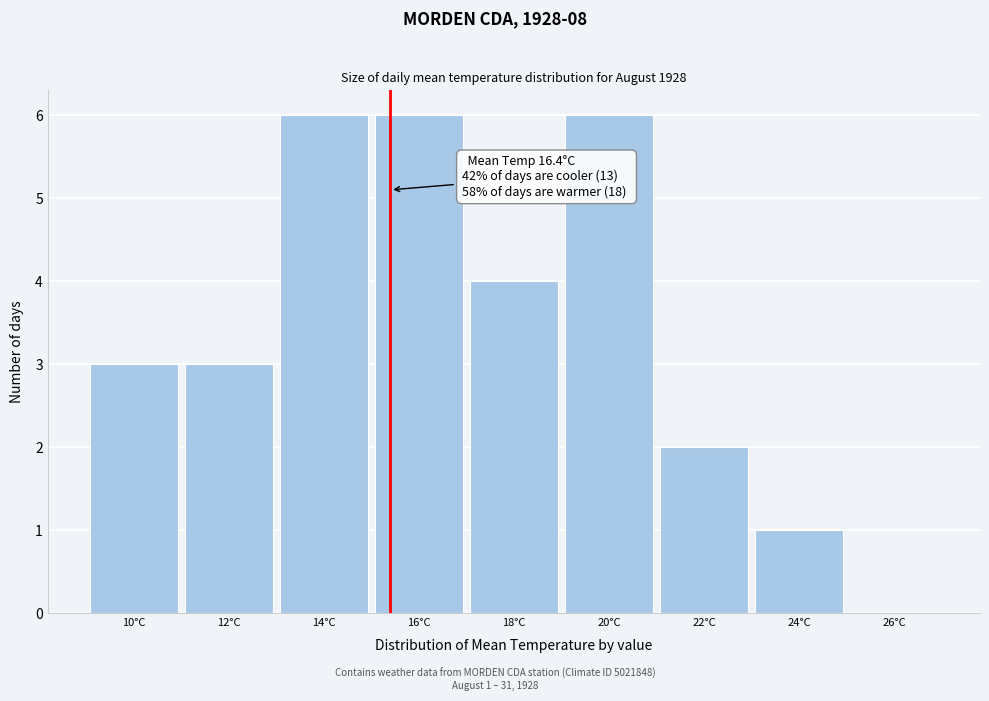

Reading right to left, what are all the values shown in this chart?

26°C=0	24°C=1	22°C=2	20°C=6	18°C=4	16°C=6	14°C=6	12°C=3	10°C=3